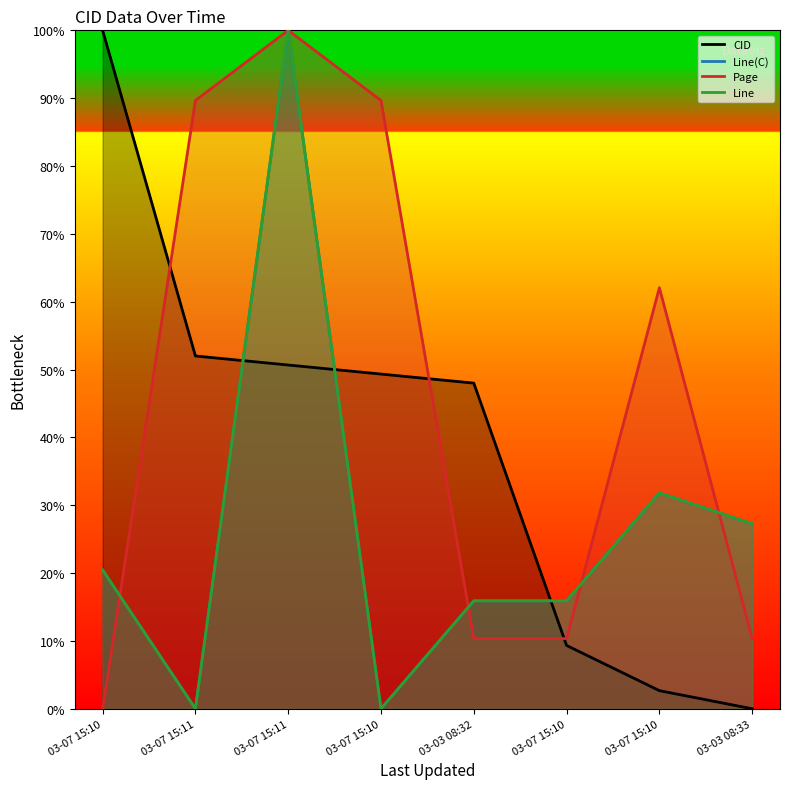

Is the value of Page at 03-07 15:10 greater than the value of Line(C) at 03-03 08:32?

No